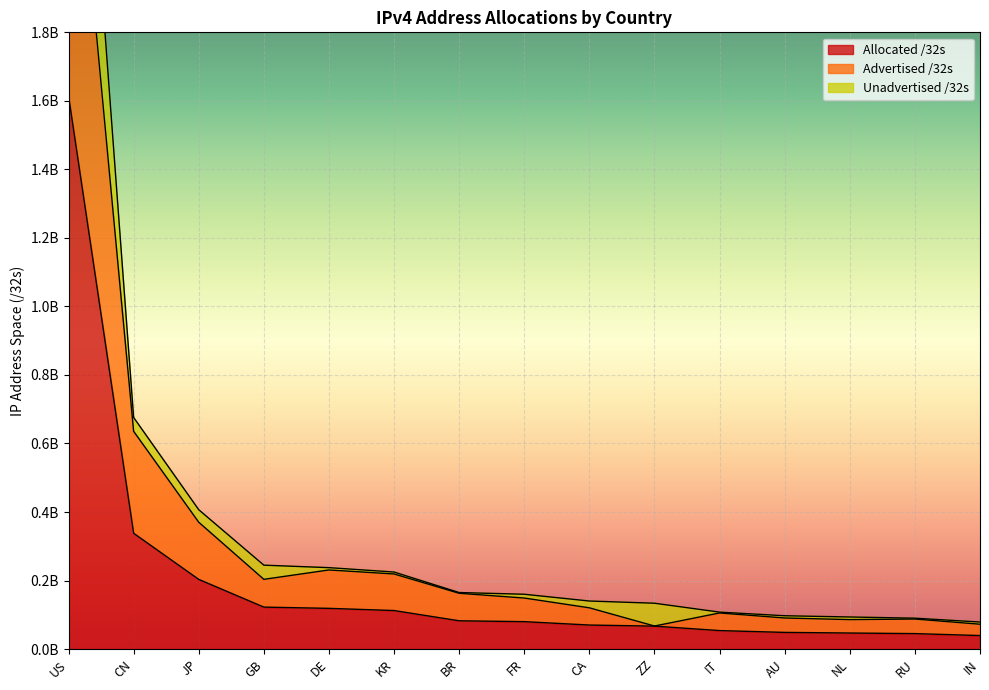

What is the sum of the Allocated /32s values at BR and KR?

194919680